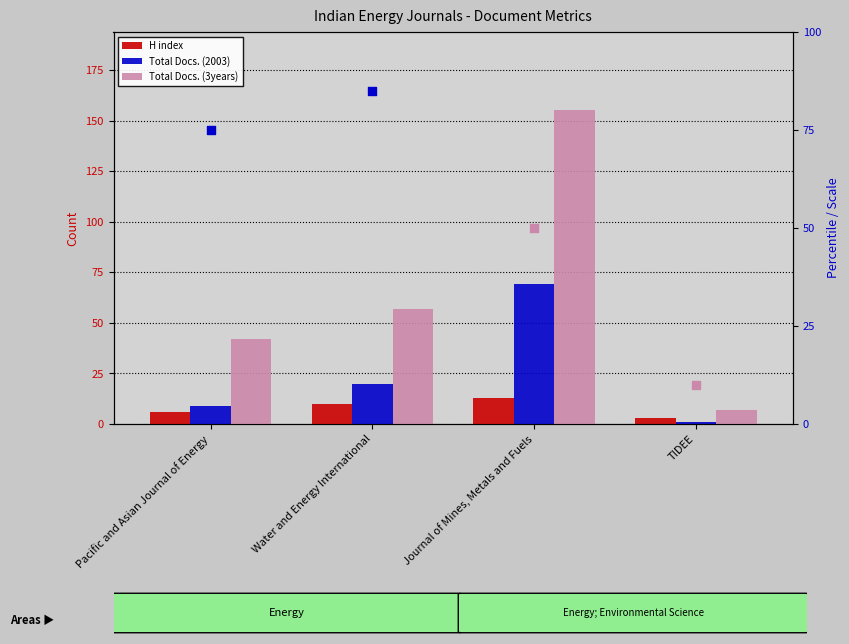

What is the total value across all series at Pacific and Asian Journal of Energy?

57